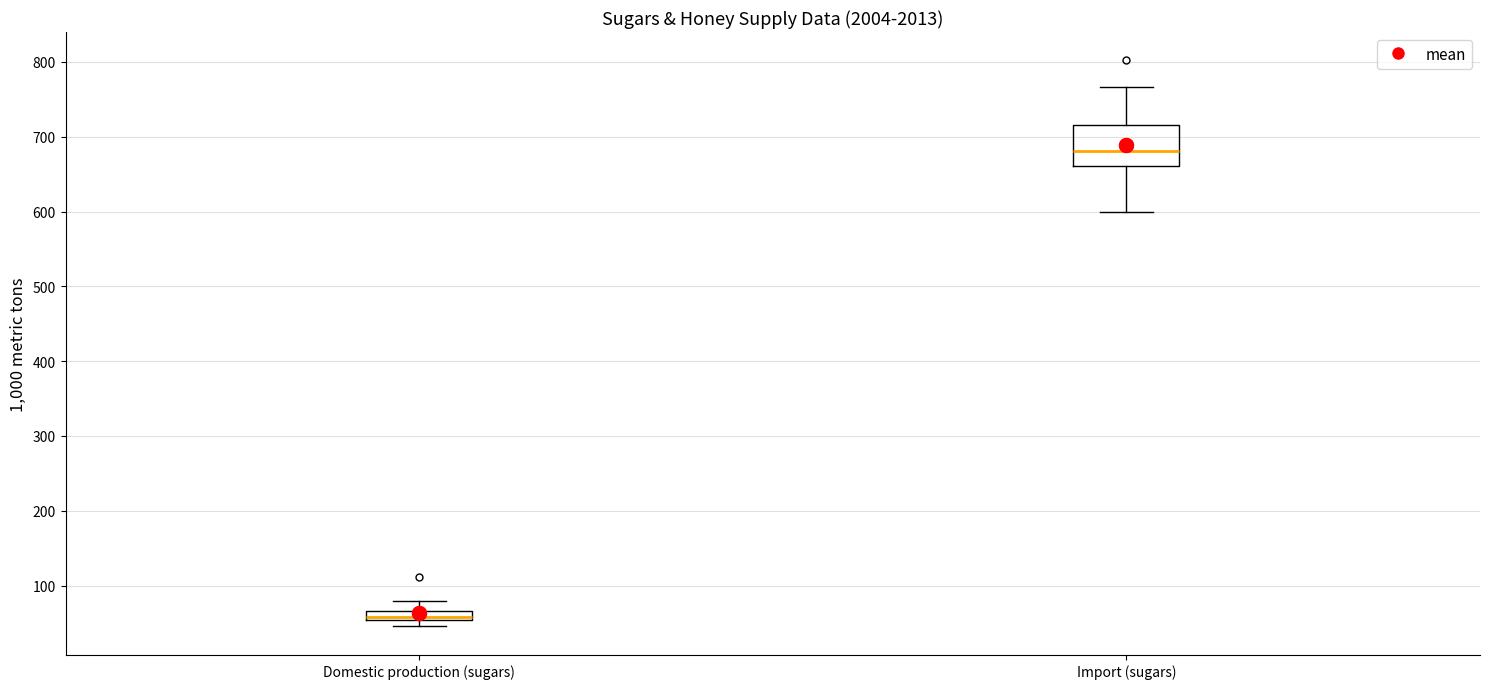

Which box's median line is the highest?

Import (sugars)